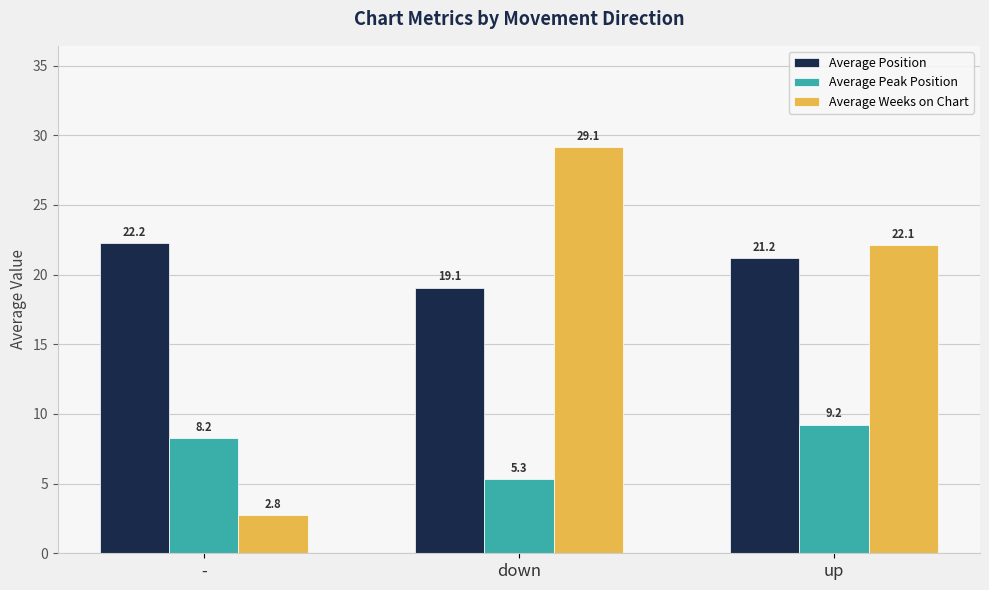

At which category does the chart reach its minimum across all series?

-